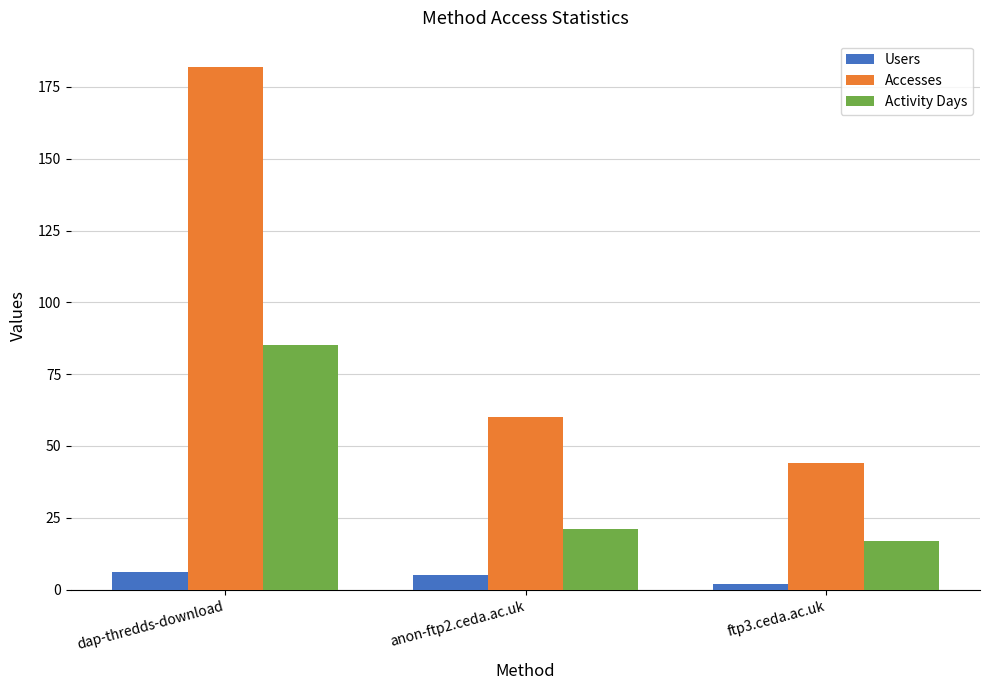

Rank the categories by Accesses value from lowest to highest.

ftp3.ceda.ac.uk, anon-ftp2.ceda.ac.uk, dap-thredds-download